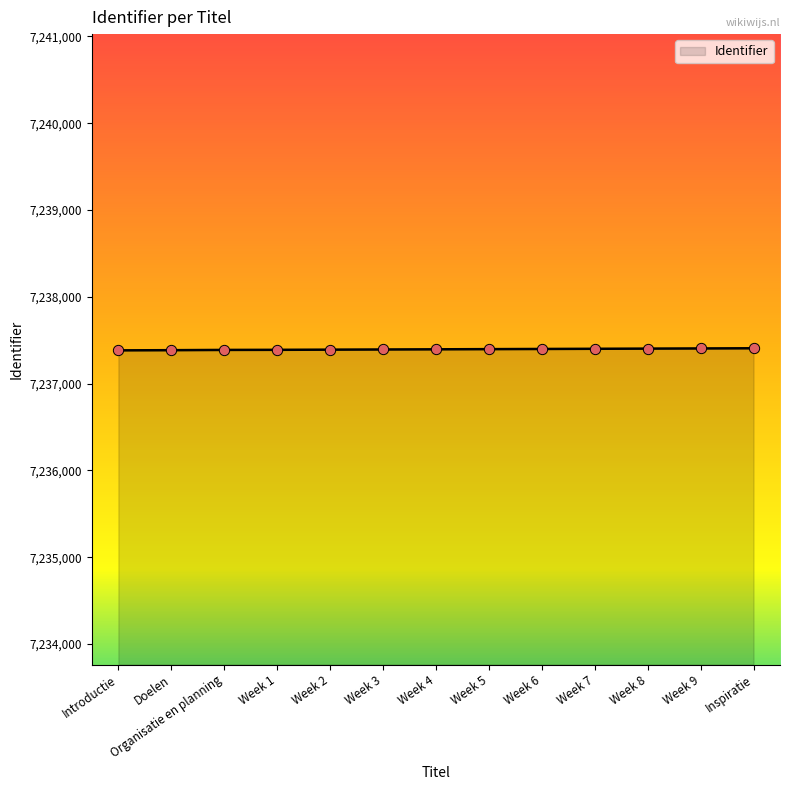

What is the change in value from Week 4 to Week 9?

+10